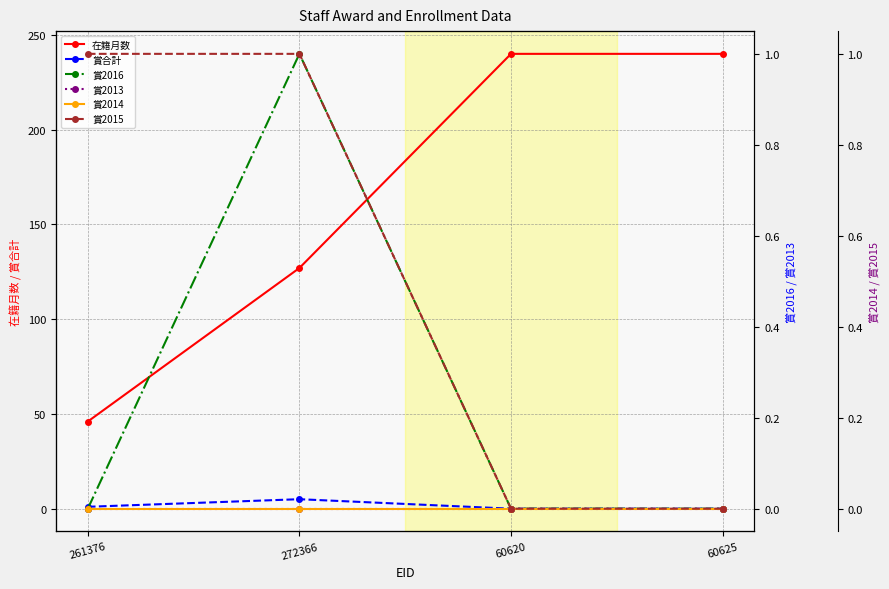

True or false: 賞2016 has a value of 0 at 261376.

True